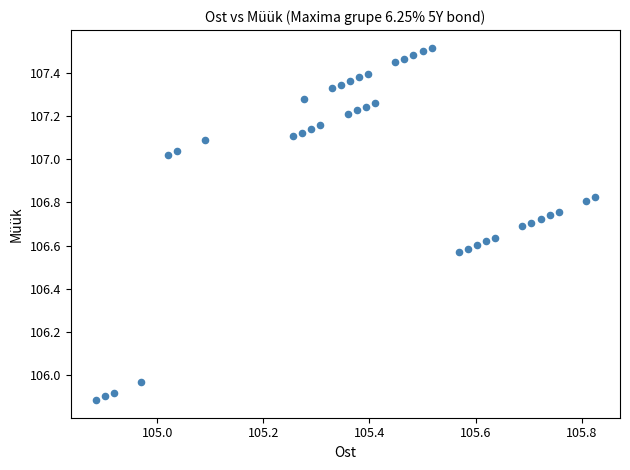

What is the range of X values (max minus min)?

0.9